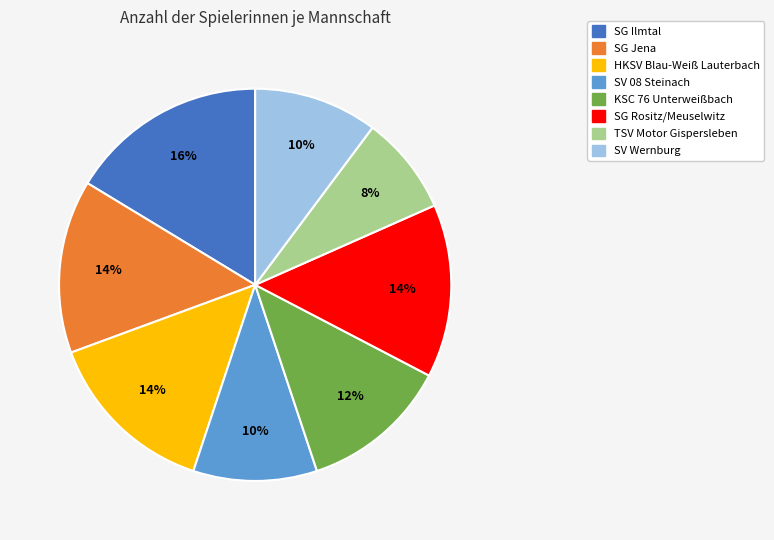

What is the smallest slice in the pie chart?

TSV Motor Gispersleben